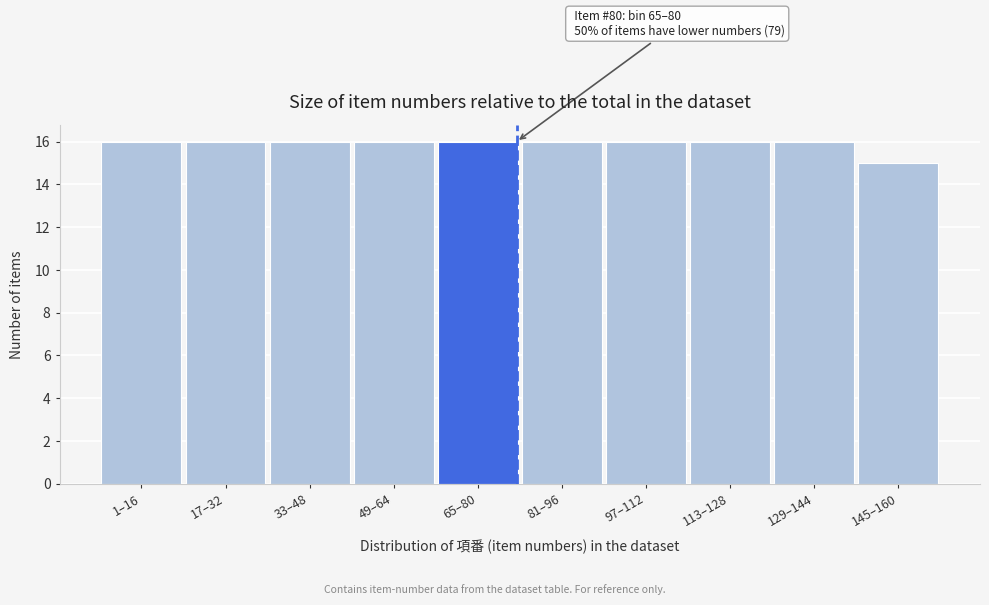

Reading right to left, list all the values displayed in this chart.

15	16	16	16	16	16	16	16	16	16